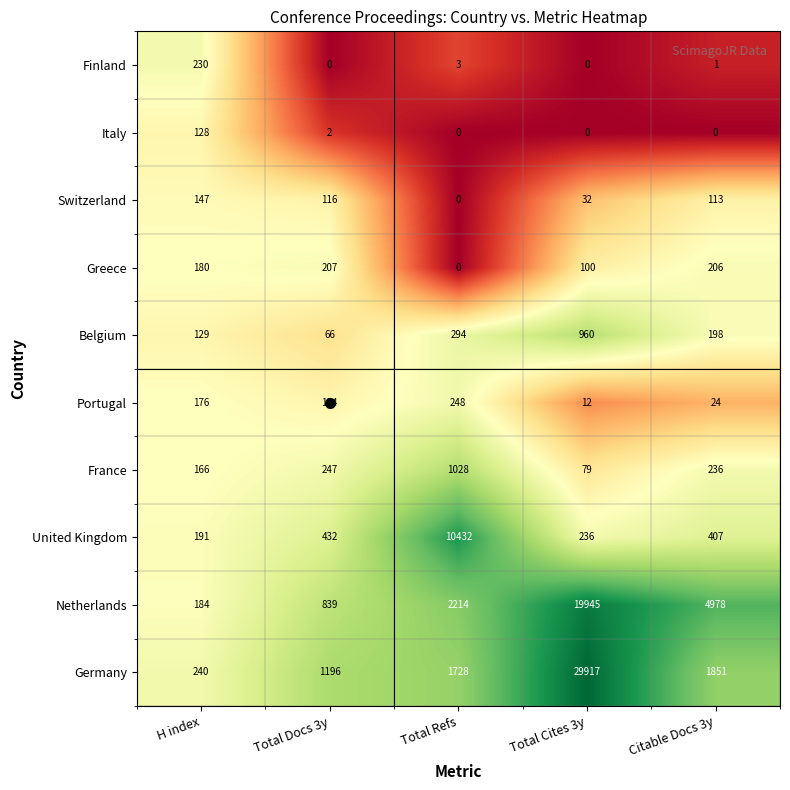

At which label does France first exceed 236?

Total Docs 3y